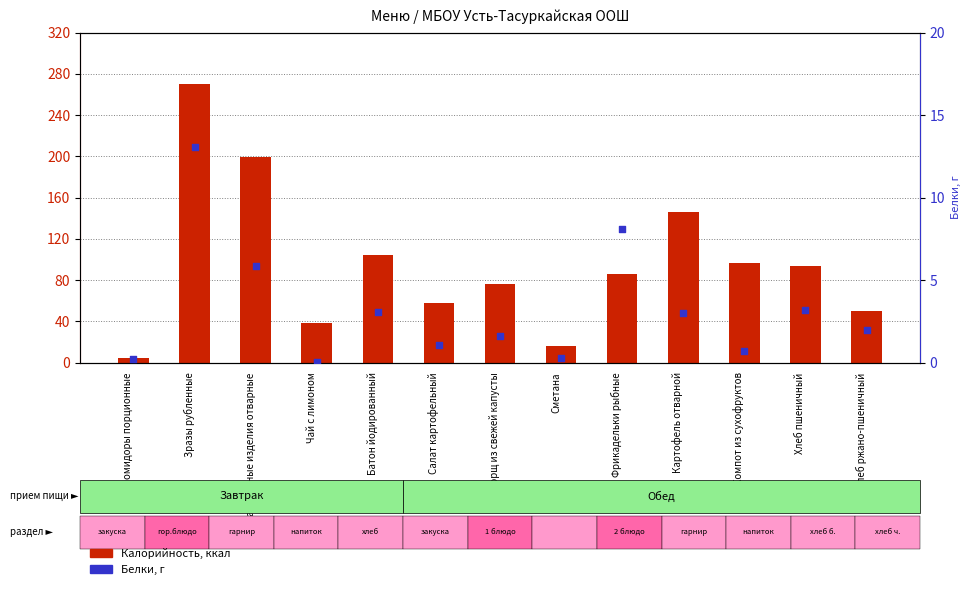

Which series reaches the minimum Y coordinate?

Белки